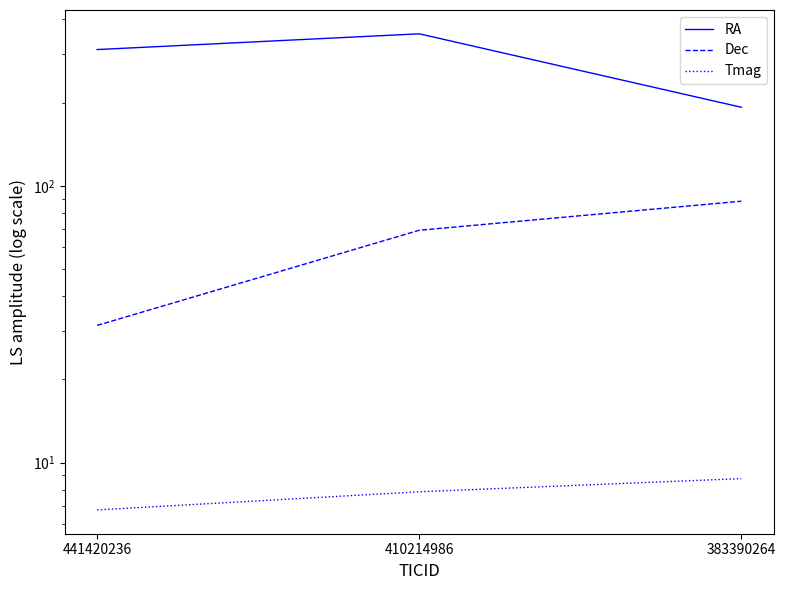

At which label does RA reach its minimum?

383390264